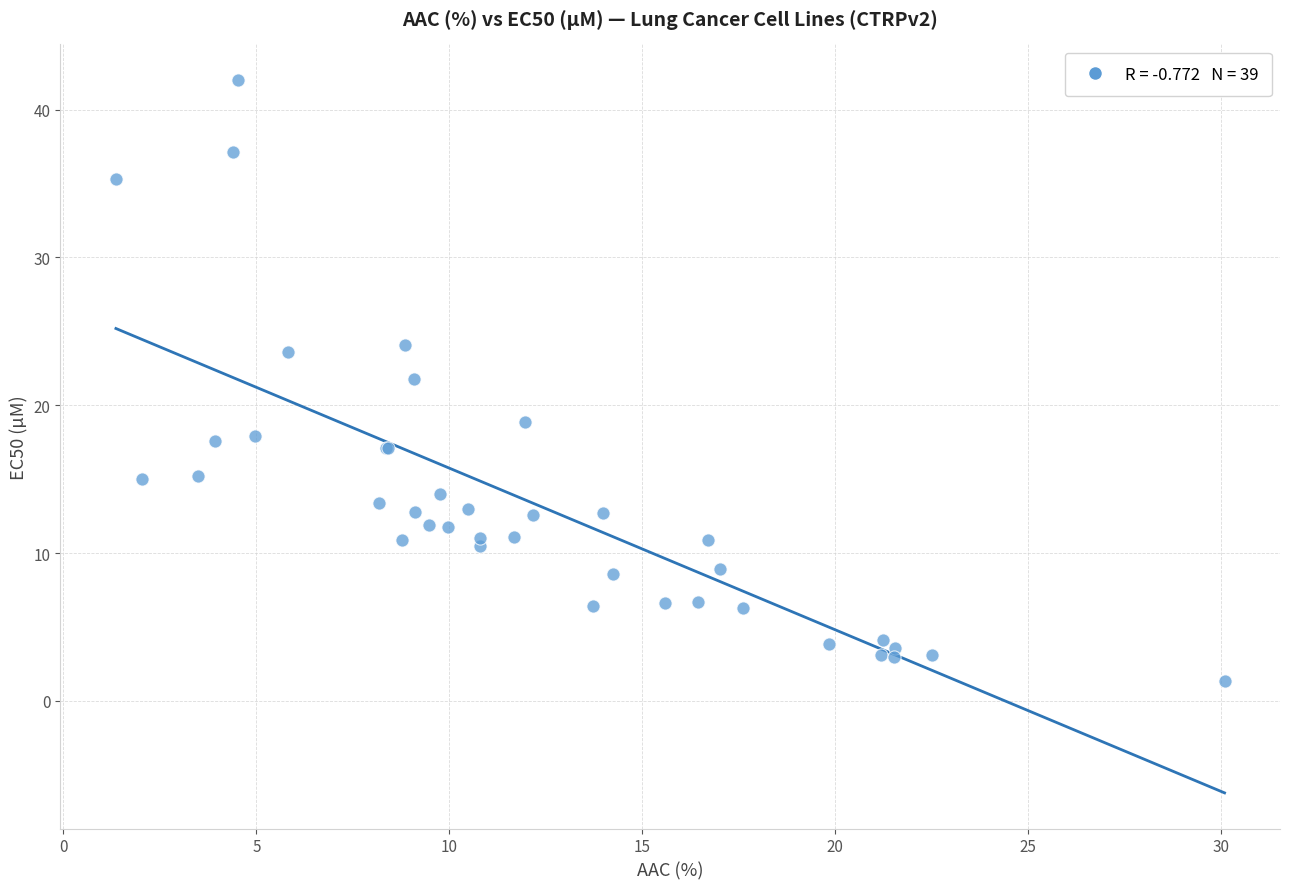

What Y value in the scatter plot is closest to 21?

21.8